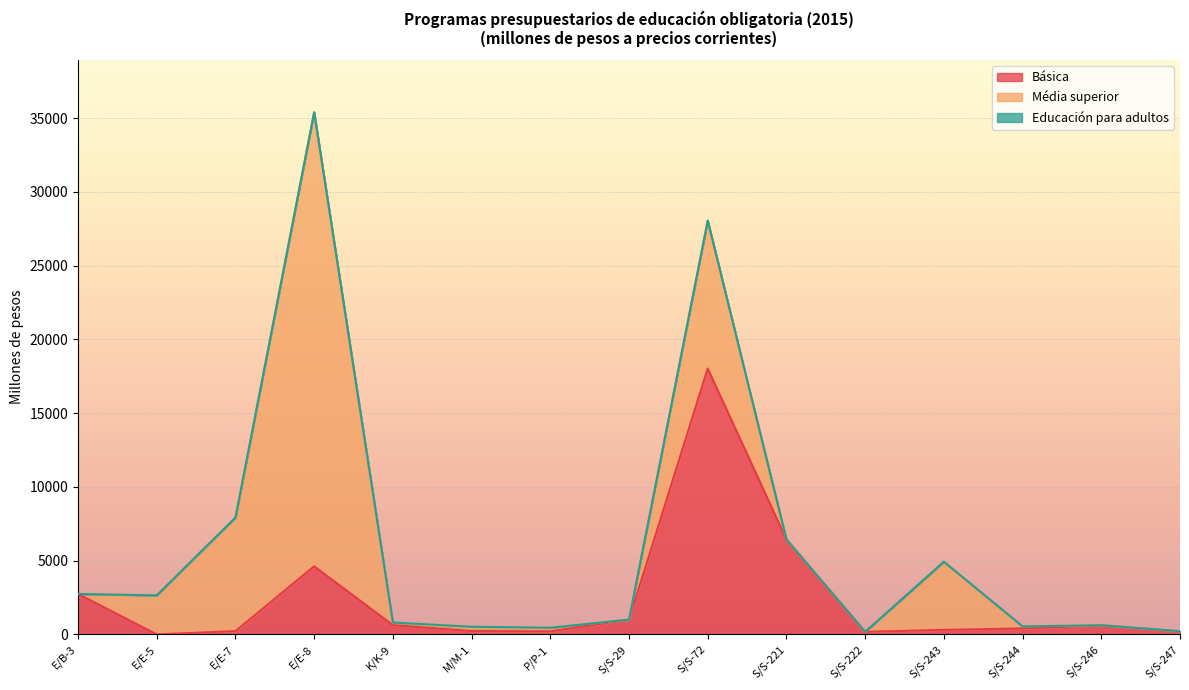

At how many categories does at least one series exceed 24244?

1